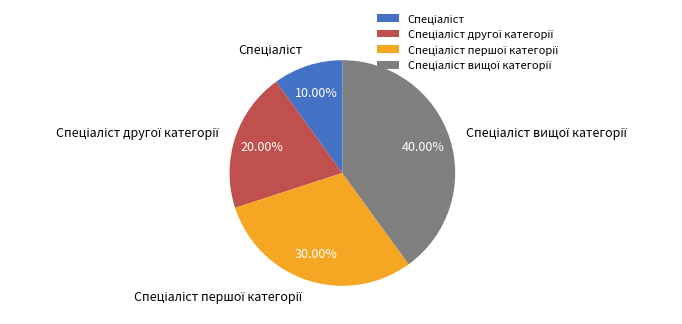

Is there any slice that represents more than half of the pie?

No